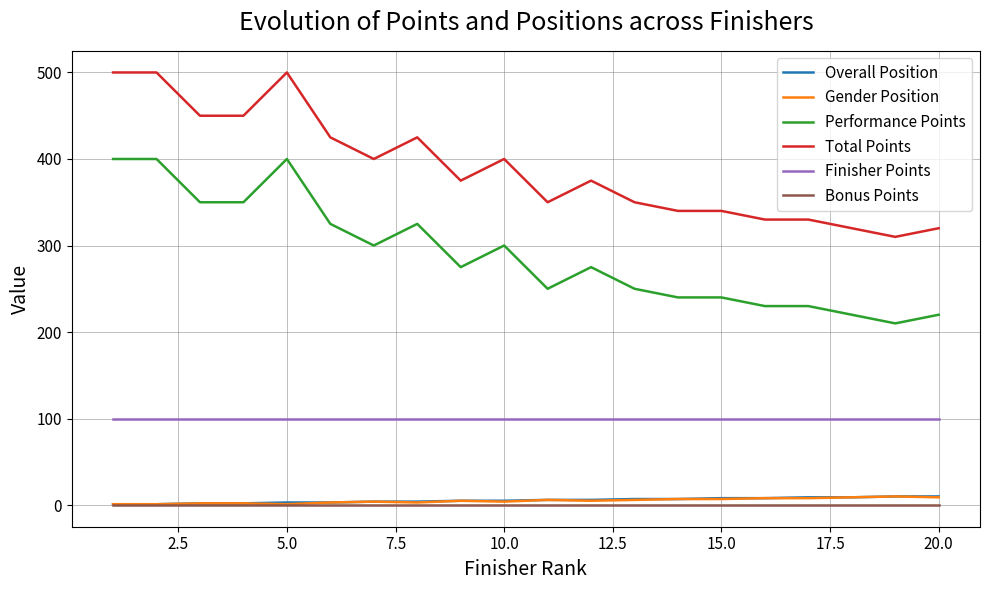

True or false: Finisher Points and Gender Position intersect in this chart.

False